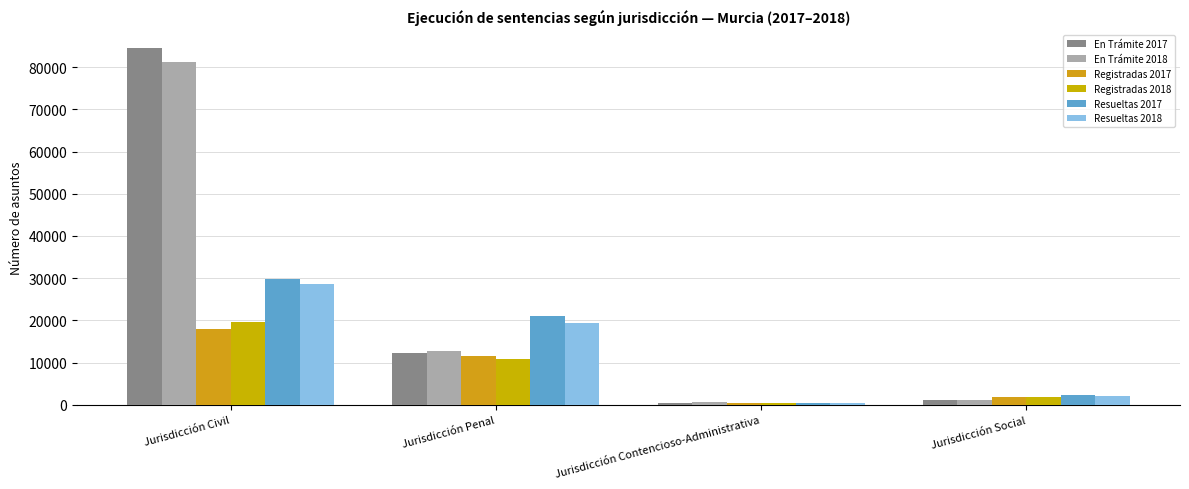

The value of En Trámite 2017 at Jurisdicción Civil is 84455. True or false?

True